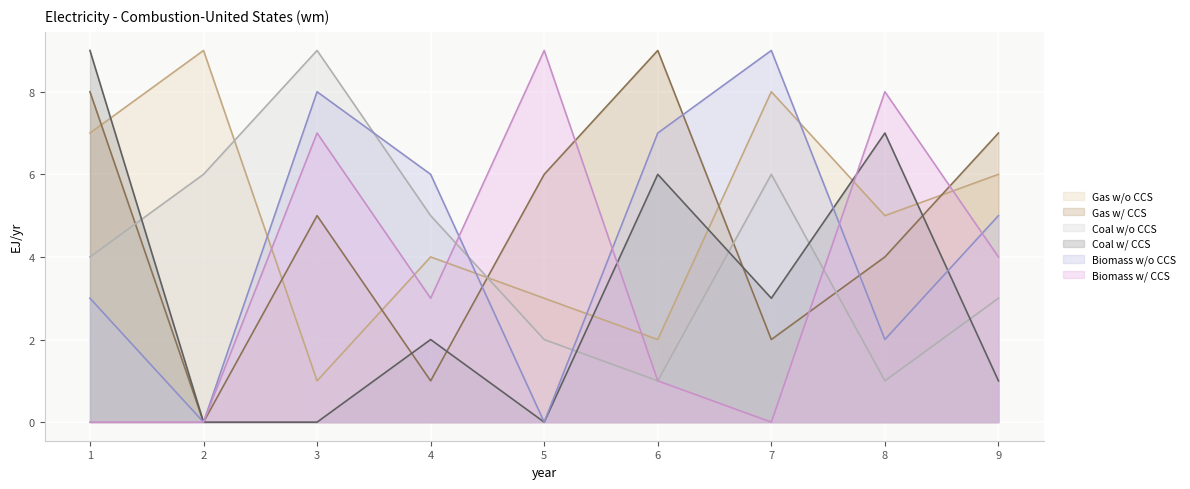

Which label corresponds to the smallest value in the chart?

2